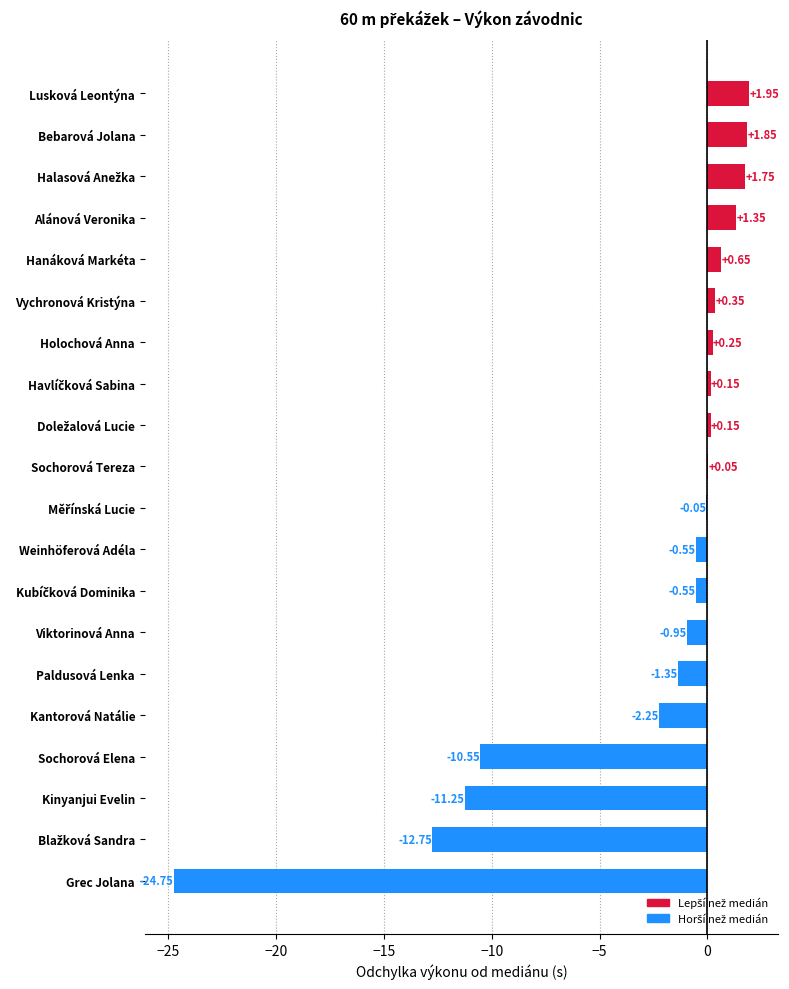

At which label is the value closest to -11?

Kinyanjui Evelin